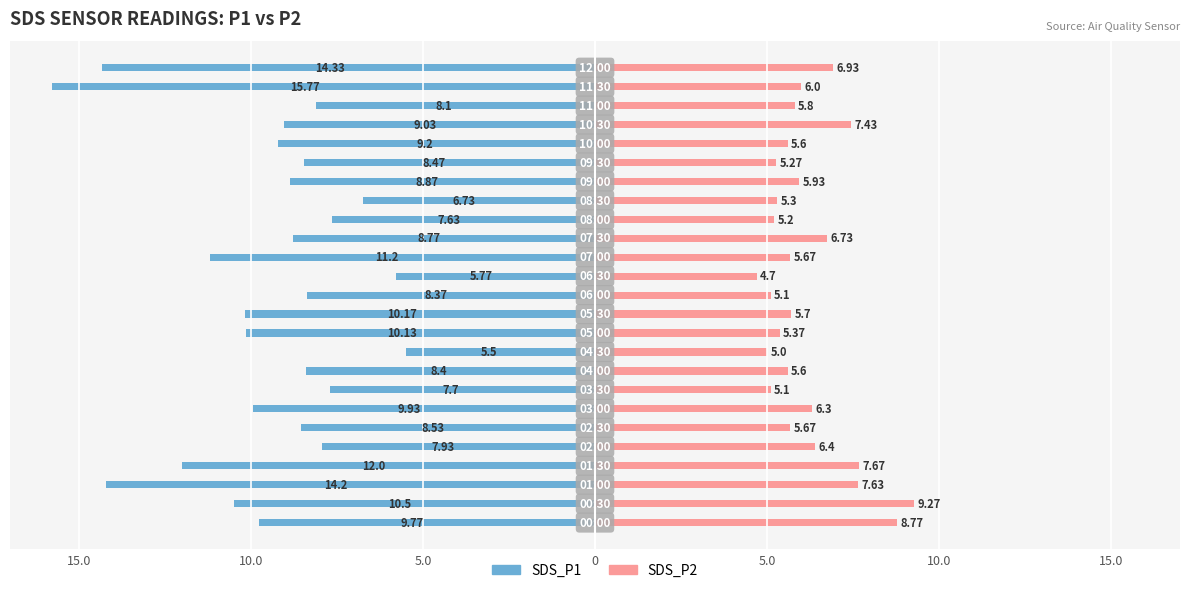

What is the difference between the SDS_P2 values at 13 and 10?

0.7